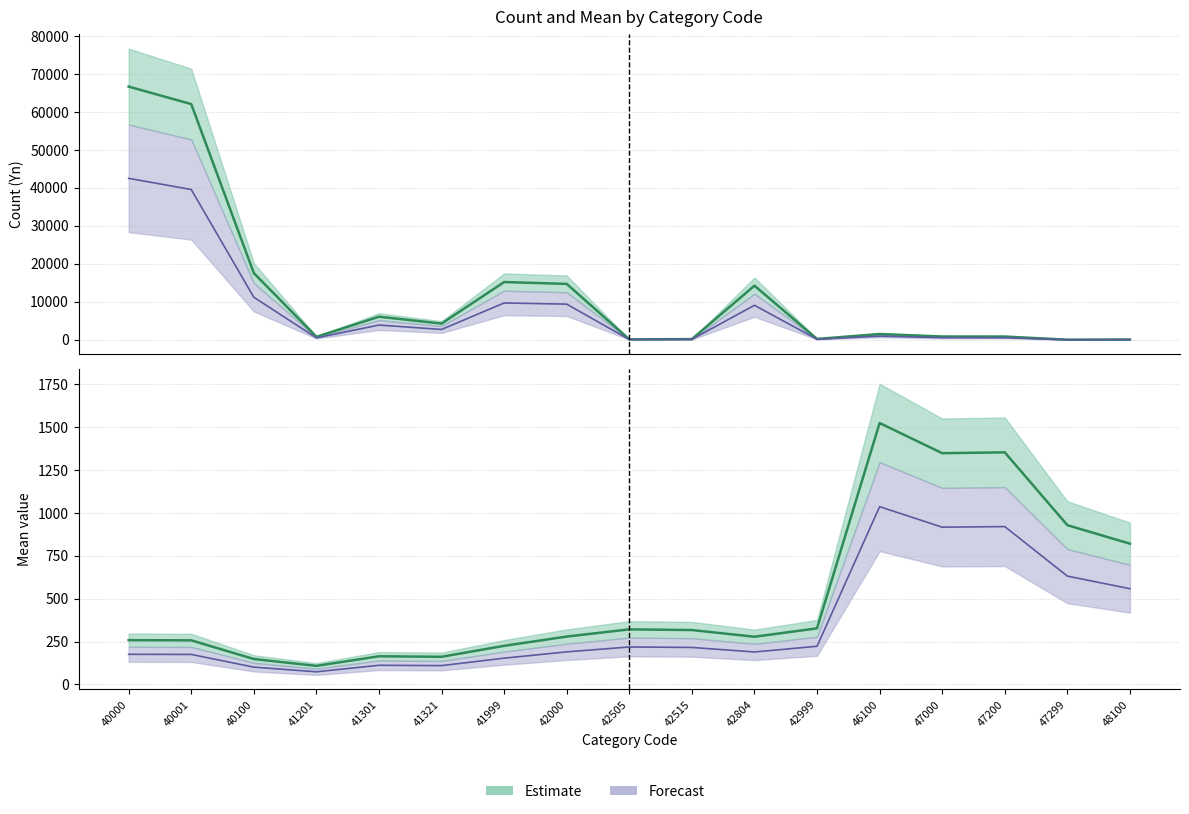

Reading left to right, transcribe all the data shown in this chart.

Count (Yn): 66692.0	62083.0	17562.0	772.0	6068.0	4254.0	15196.0	14710.0	90.0	170.0	14240.0	210.0	1505.0	850.0	840.0	10.0	50.0
Forecast (Count): 42516.1	39577.9	11195.8	492.1	3868.4	2711.9	9687.5	9377.6	57.4	108.4	9078.0	133.9	959.4	541.9	535.5	6.4	31.9
Mean (Yn): 258.0	257.0	148.0	108.0	164.0	161.0	225.0	279.0	321.0	317.0	278.0	327.0	1525.0	1349.0	1354.0	929.0	821.0
Forecast (Mean): 175.4	174.8	100.6	73.4	111.5	109.5	153.0	189.7	218.3	215.6	189.0	222.4	1037.0	917.3	920.7	631.7	558.3